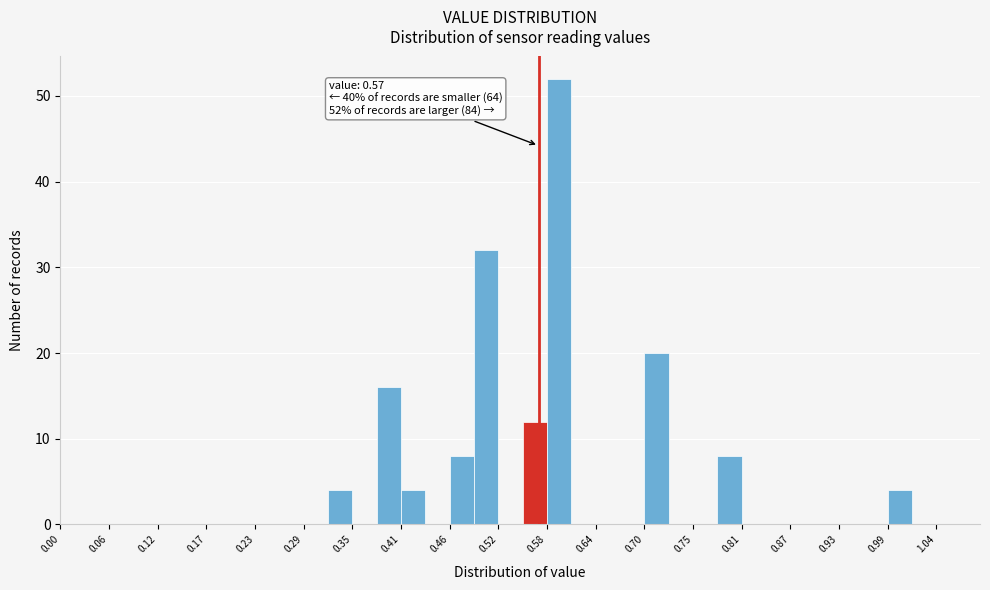

Read against the x-axis, roughly where is the centre of the tallest bar?

0.59